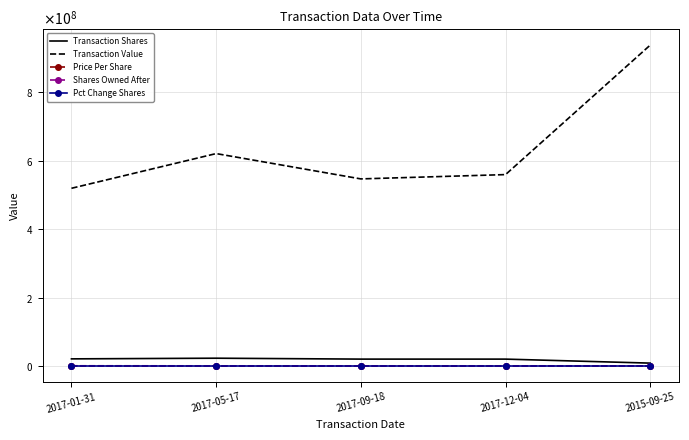

Which series has the largest range (max minus min)?

Transaction Value